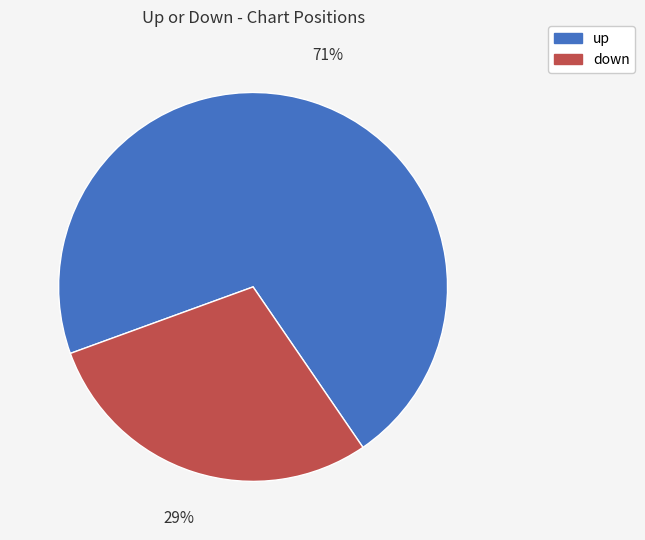

Rank the categories by value from lowest to highest.

down, up